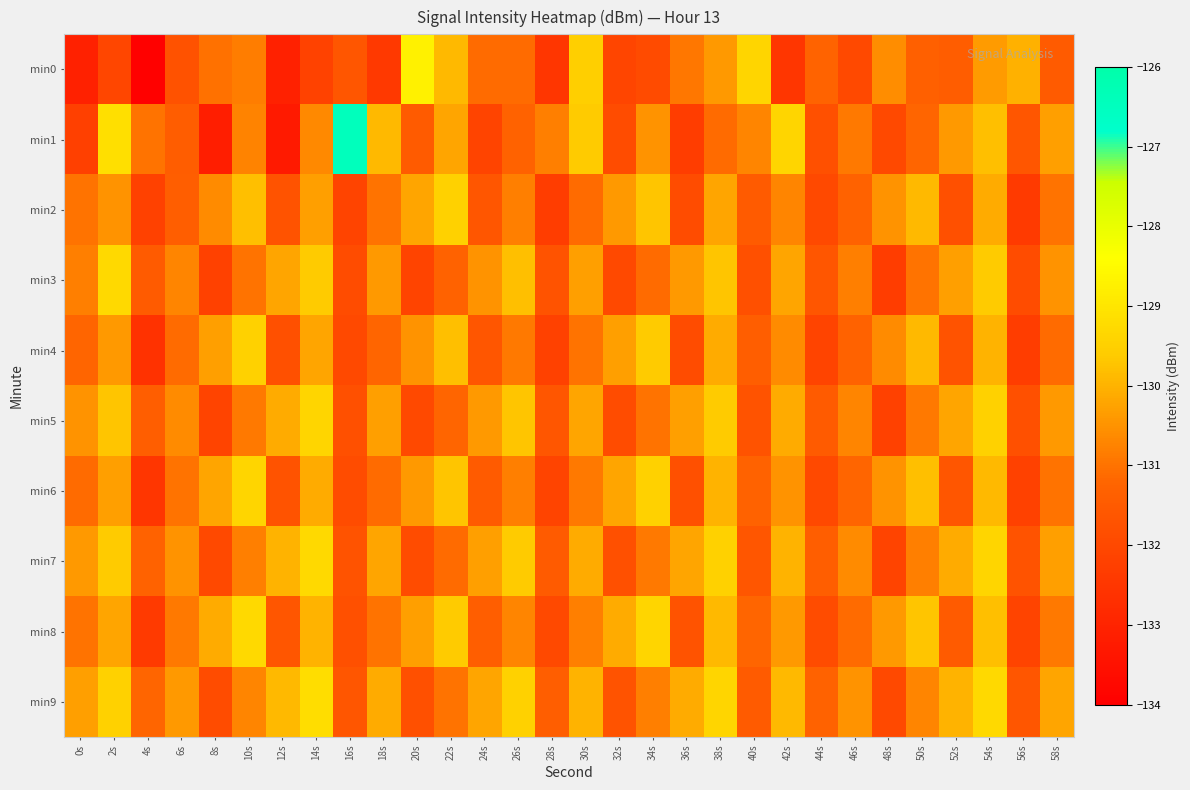

What is the smallest value displayed?

-134.0